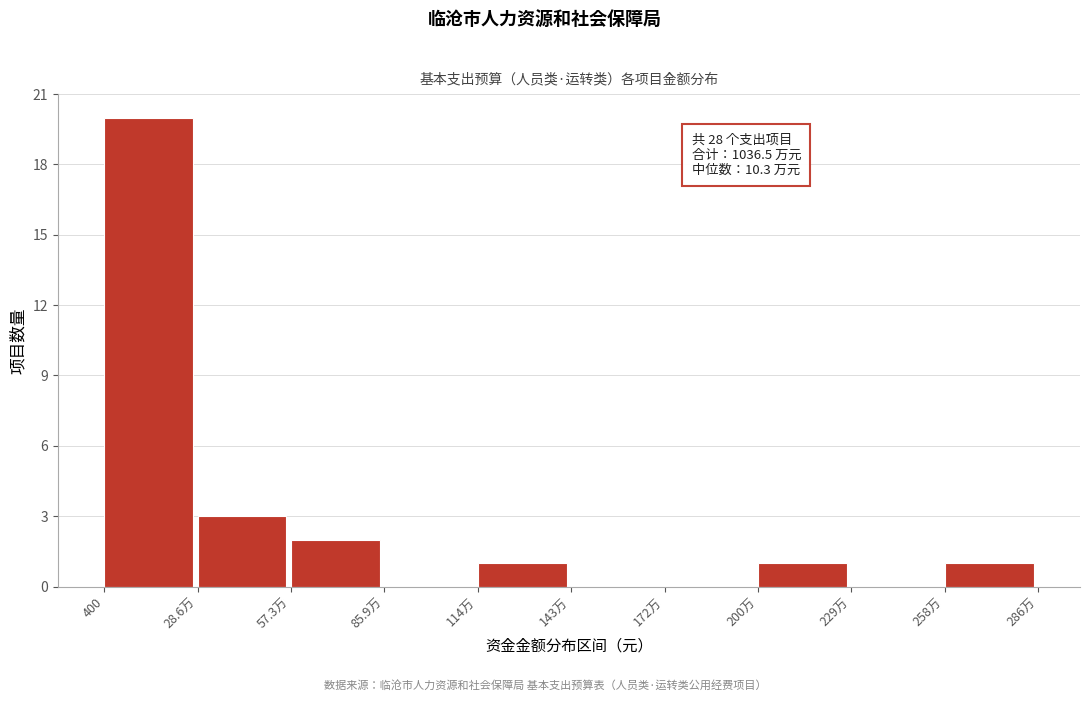

Reading right to left, what are all the values shown in this chart?

258万=1	229万=0	200万=1	172万=0	143万=0	114万=1	85.9万=0	57.3万=2	28.6万=3	400=20